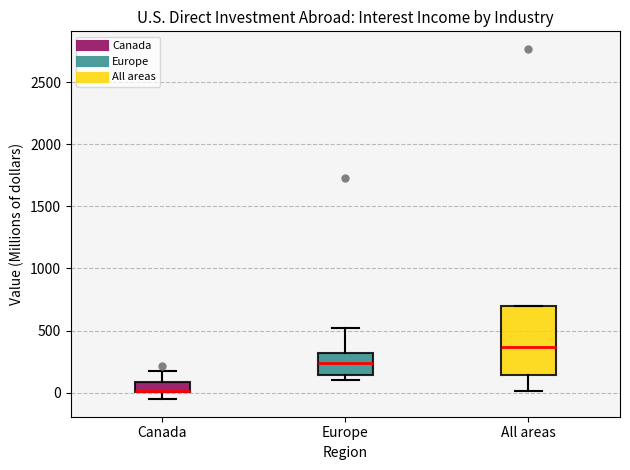

Where does the upper whisker of the box for Europe end on the y-axis? The values are not printed on the chart, so give them approximately, as read against the axis.

500